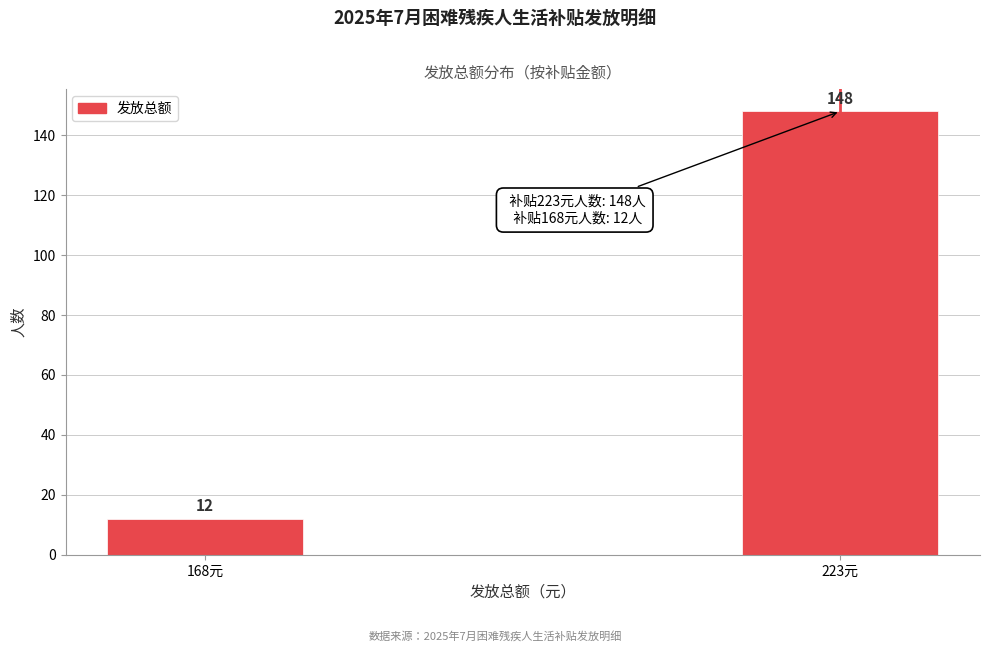

Reading right to left, transcribe all the data shown in this chart.

223元=148	168元=12